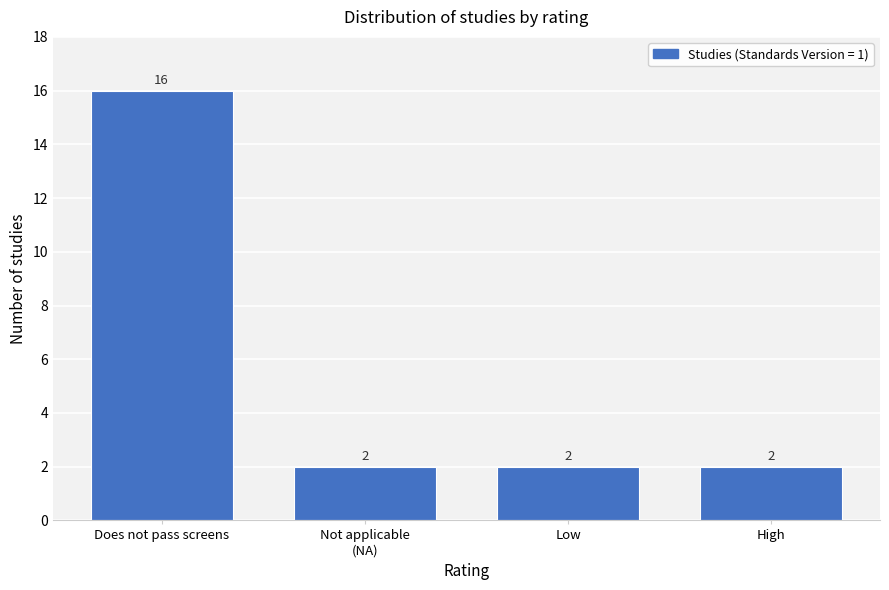

Reading left to right, what are all the values shown in this chart?

16	2	2	2